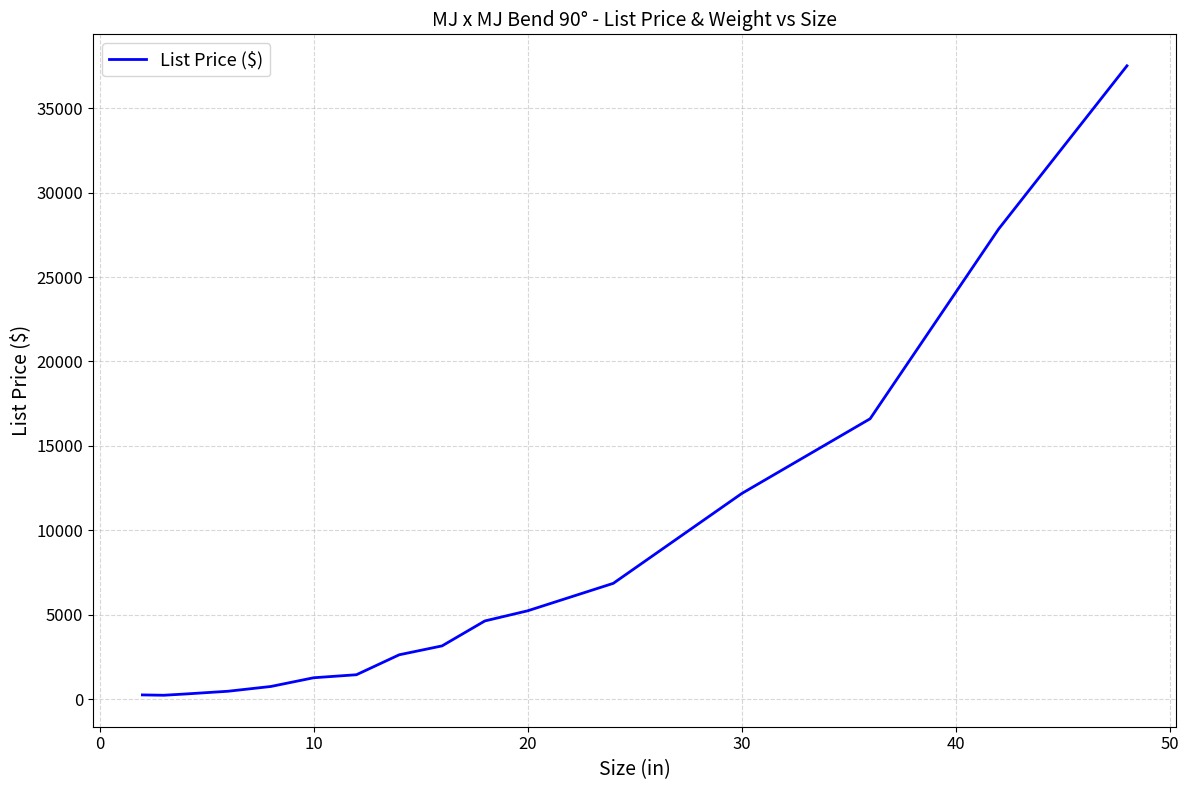

What is the difference between the maximum and minimum values?

37281